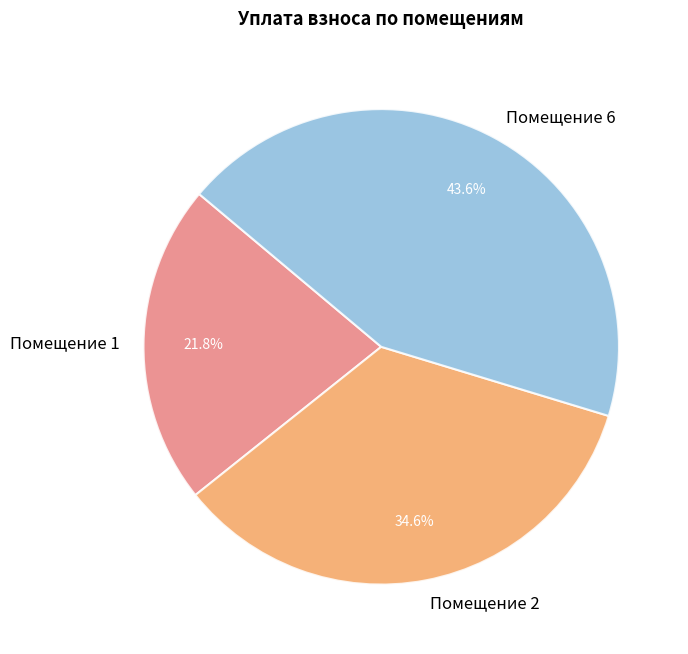

To the nearest percent, what is the difference between the largest and smallest slice percentages?

22%